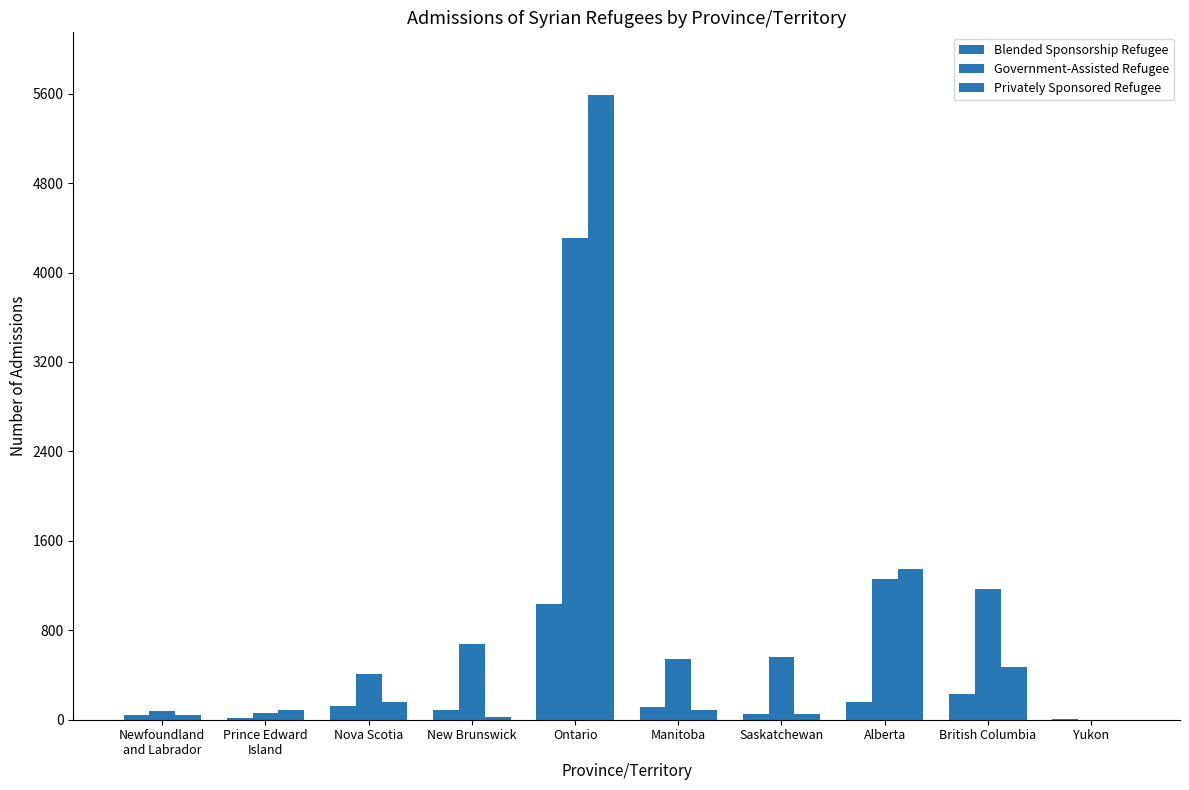

Count the number of categories in the chart.

10